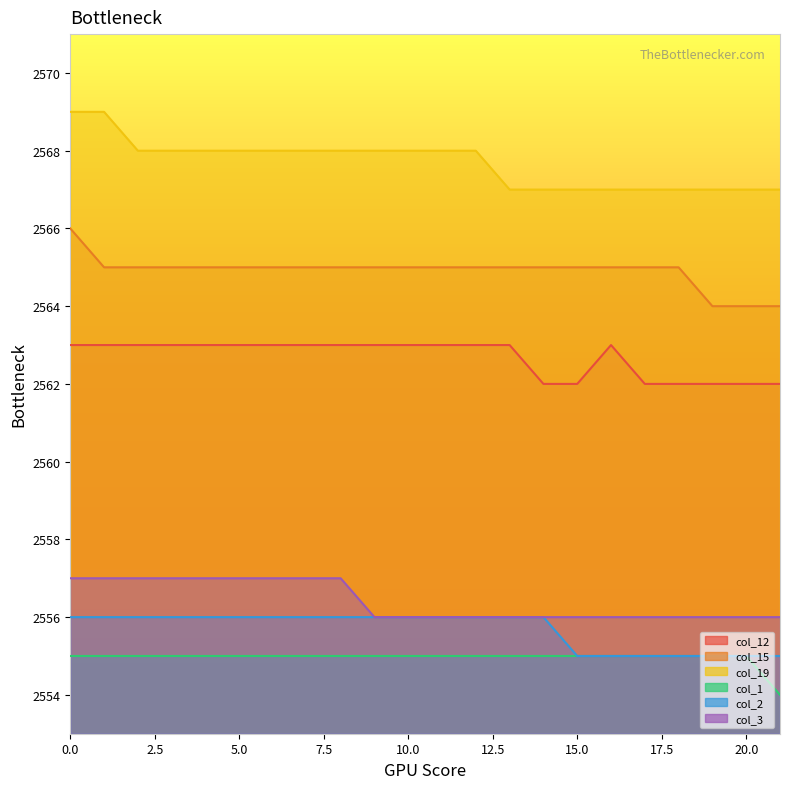

True or false: col_2 and col_12 cross at least once.

False